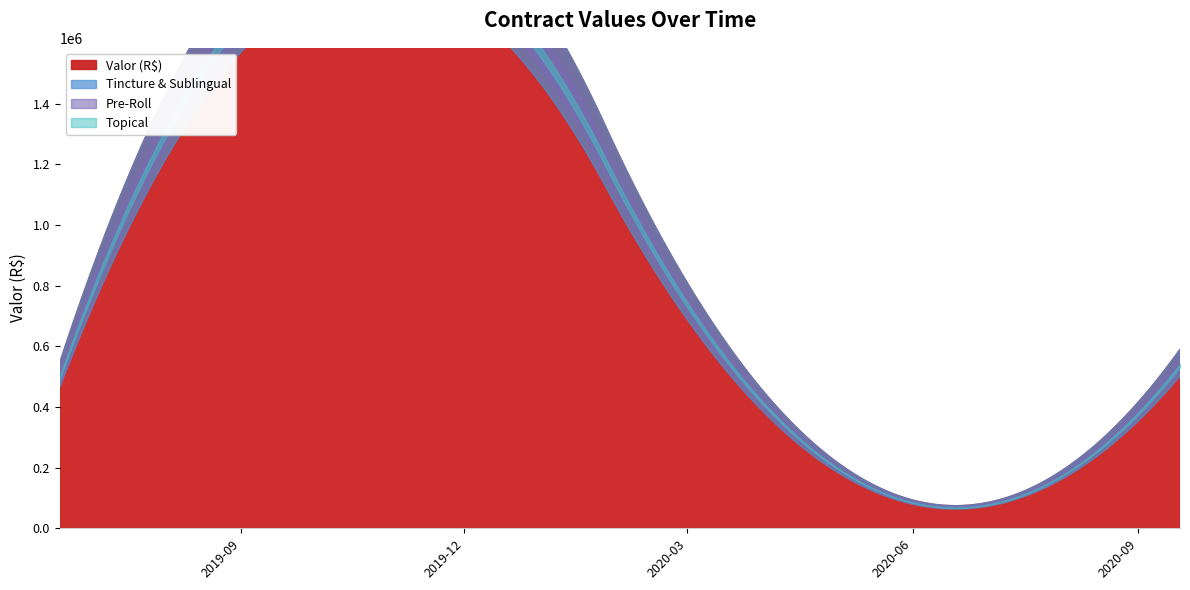

List the labels in order of value, largest first.

29/07/2019, 18/09/2020, 19/06/2019, 28/07/2020